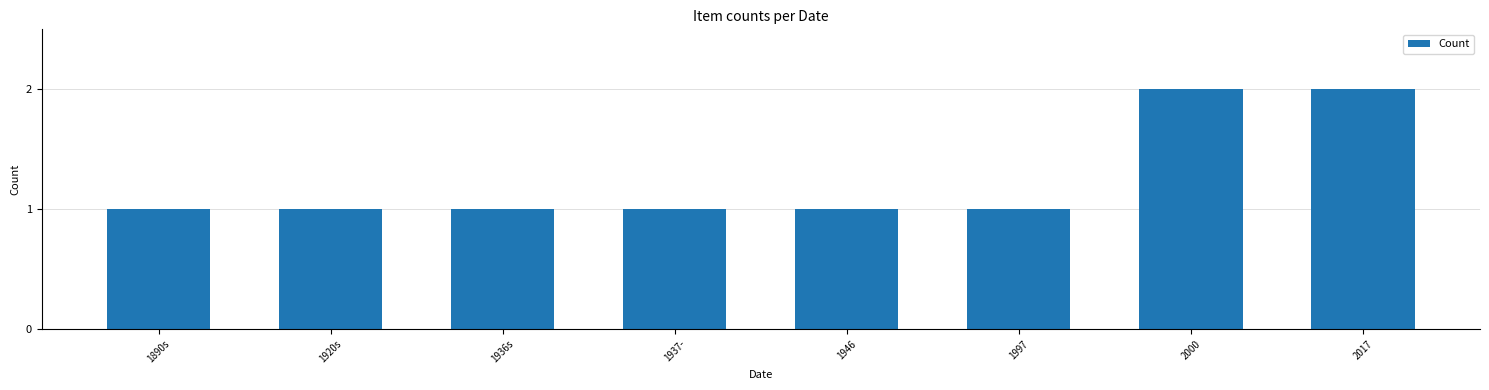

Approximately how many times larger is the value at 1936s compared to 2000?

0.5